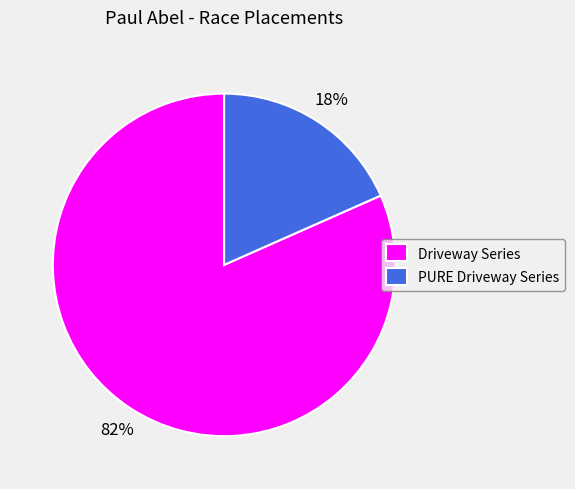

Count the number of slices in the pie.

2